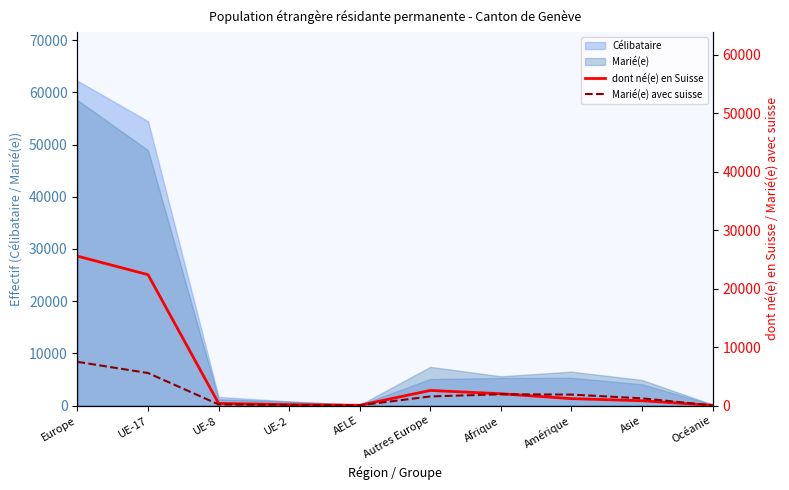

At which category is the sum across all series the highest?

Europe